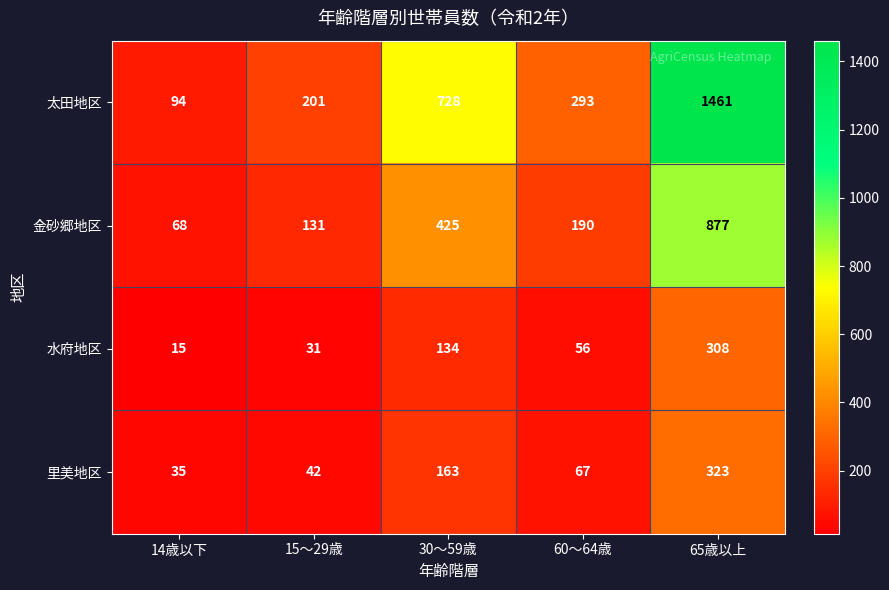

Reading left to right, transcribe all the data shown in this chart.

太田地区: 94	201	728	293	1461
金砂郷地区: 68	131	425	190	877
水府地区: 15	31	134	56	308
里美地区: 35	42	163	67	323